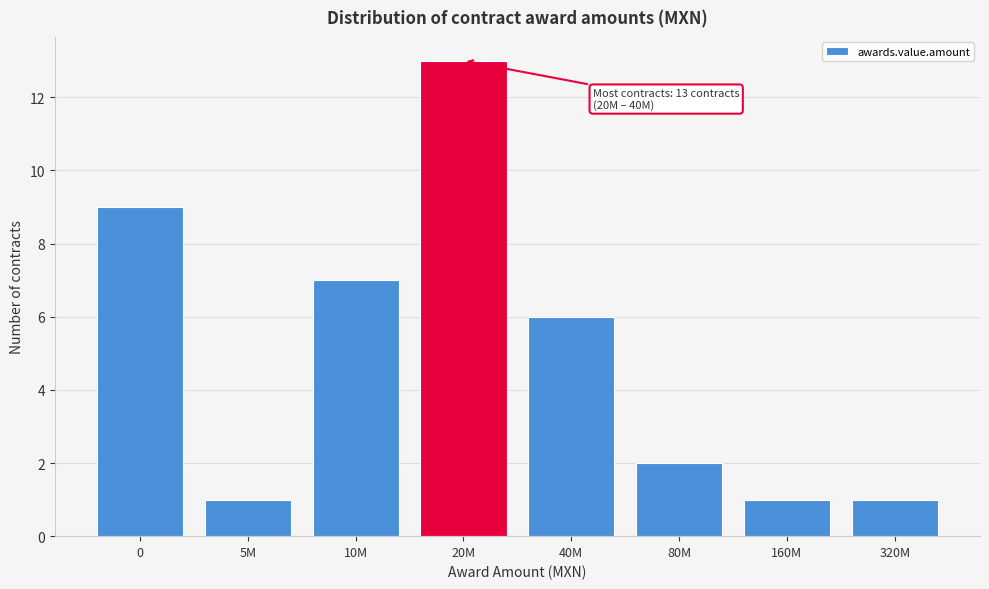

Reading left to right, what are all the values shown in this chart?

0=9	5M=1	10M=7	20M=13	40M=6	80M=2	160M=1	320M=1